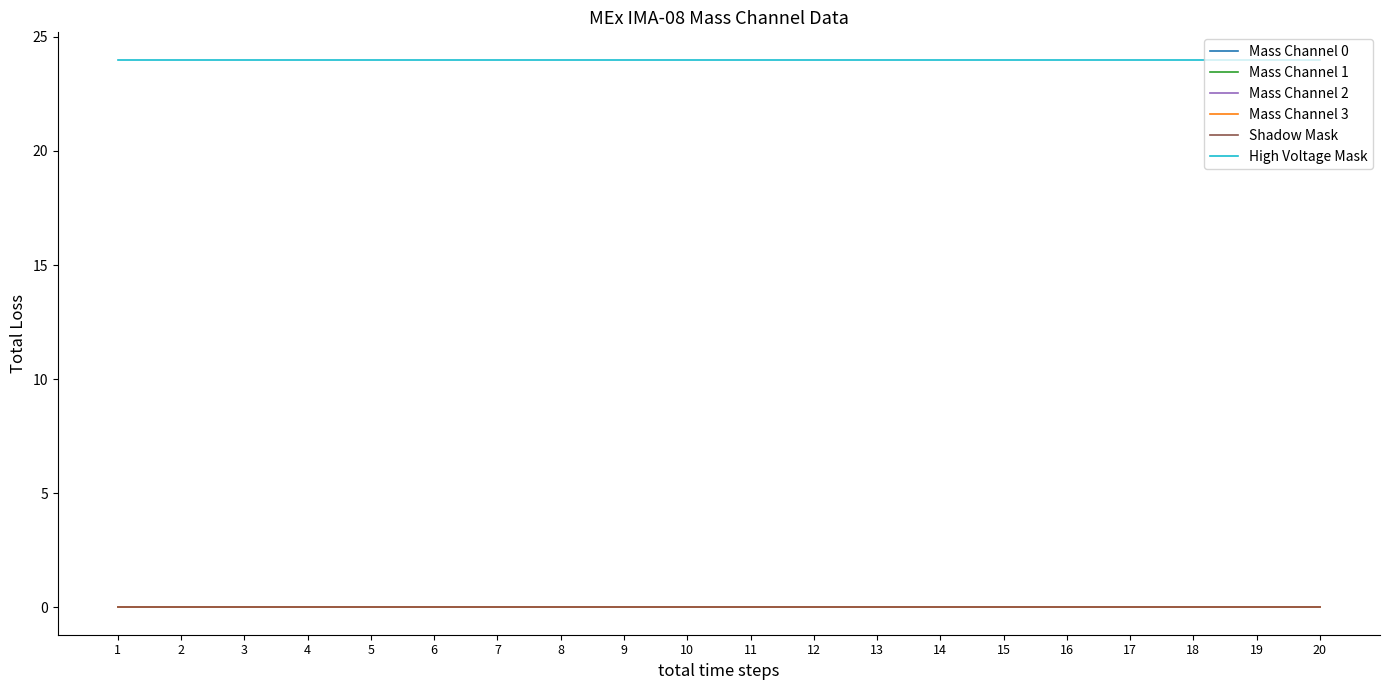

Does the chart have visible grid lines?

No